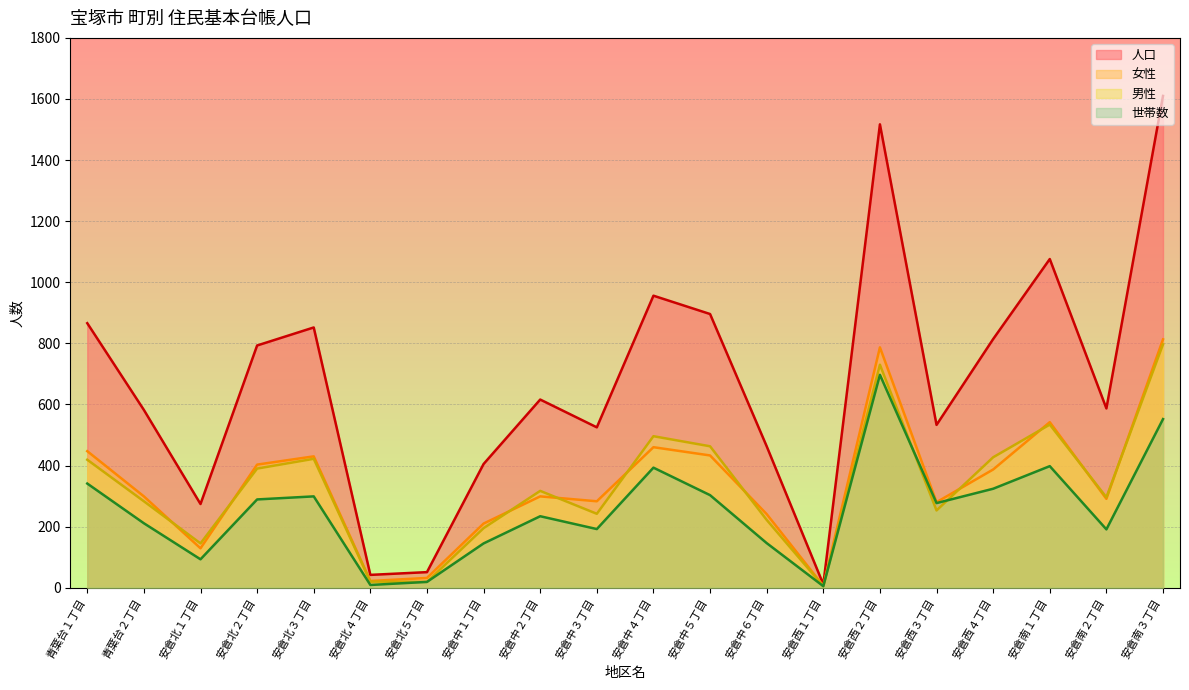

Which series has the widest spread of values?

人口